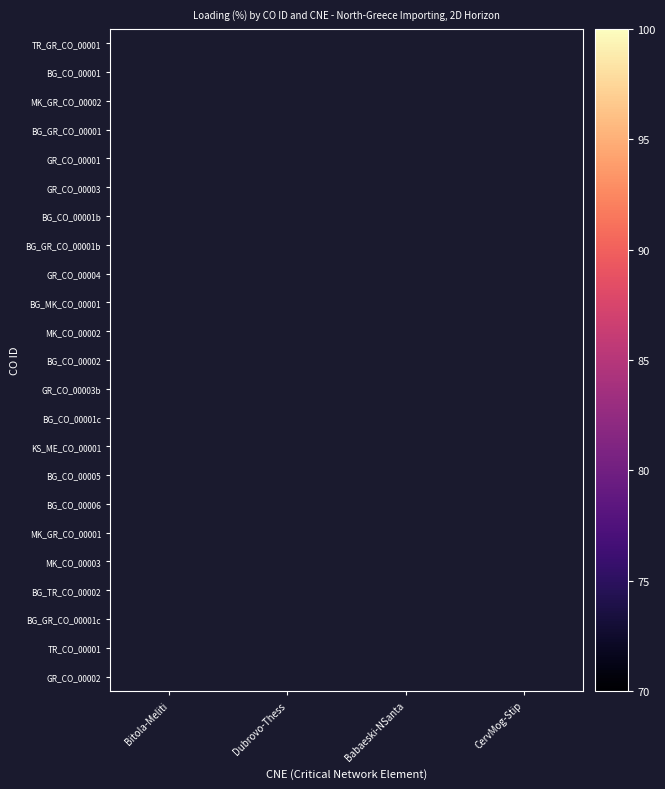

Which label corresponds to the smallest value in the chart?

Bitola-Meliti